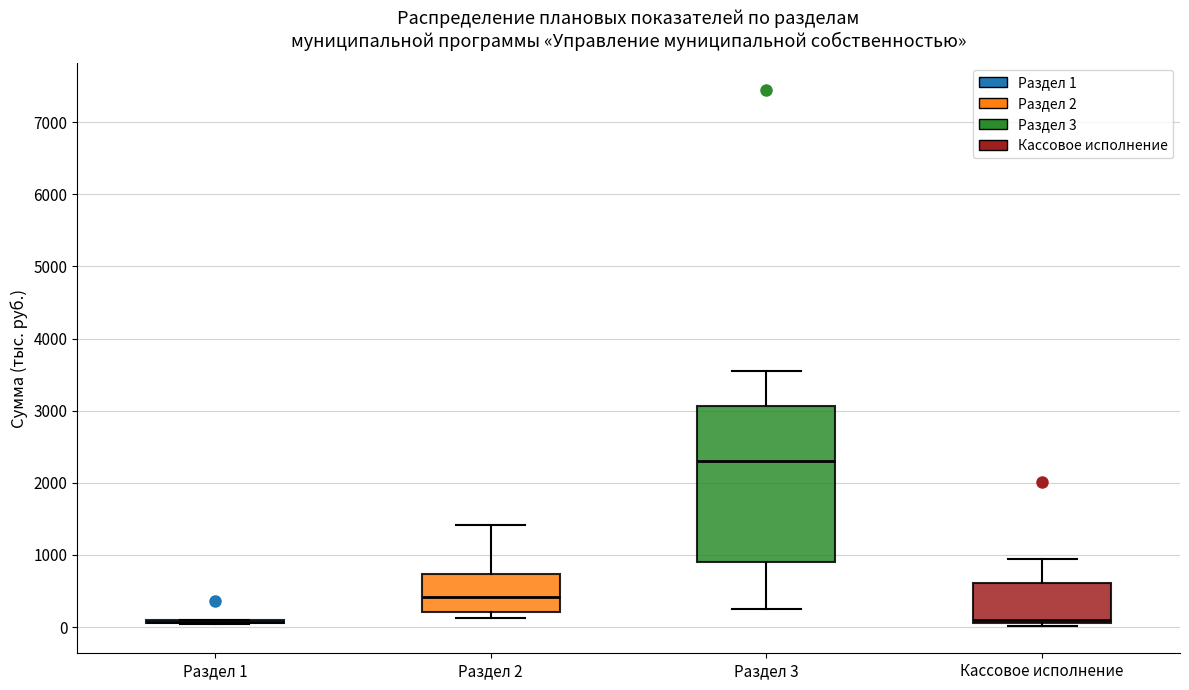

Which box is the tallest, from its lower edge to its upper edge?

Раздел 3